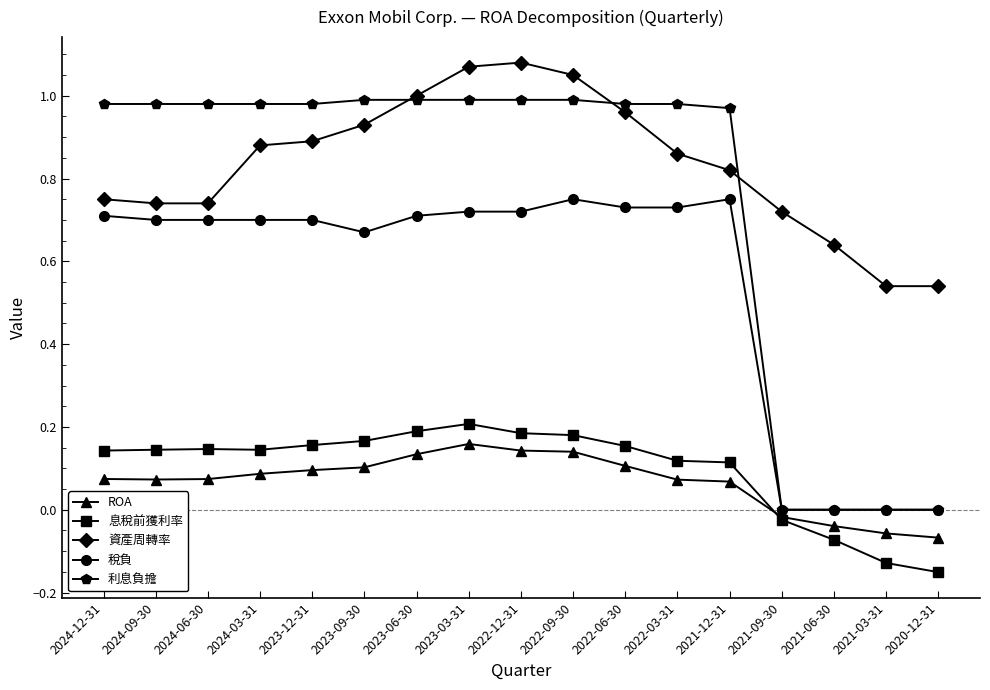

What is the label of the 8th point from the right?

2022-09-30